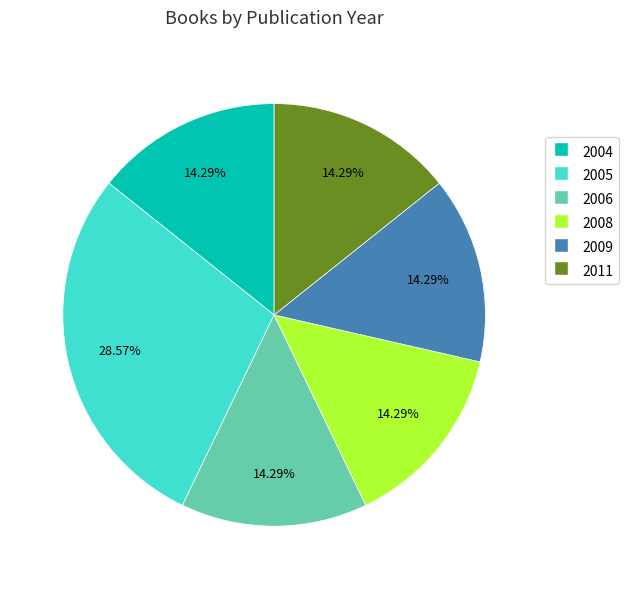

Is the sum of 2006 and 2008 greater than half?

No